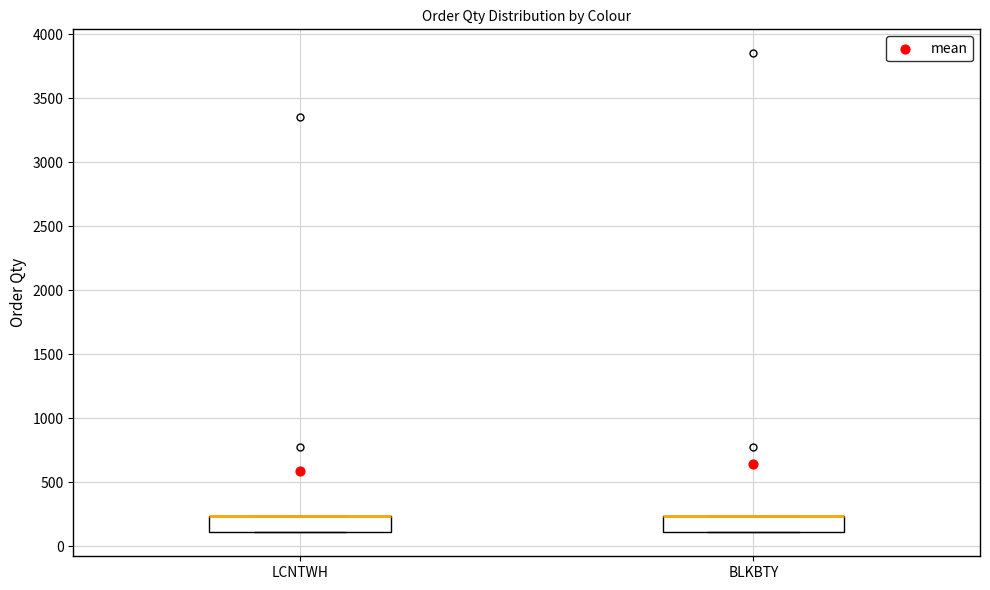

Reading left to right, read every box against the y-axis: the position of its median line, the range the box covers, and the ends of its whiskers. The values are not printed on the chart, so give them approximately, as read against the axis.

LCNTWH: median 250 (drawn on the box's upper edge), box 100 to 250, whiskers 100 to 250
BLKBTY: median 250 (drawn on the box's upper edge), box 100 to 250, whiskers 100 to 250